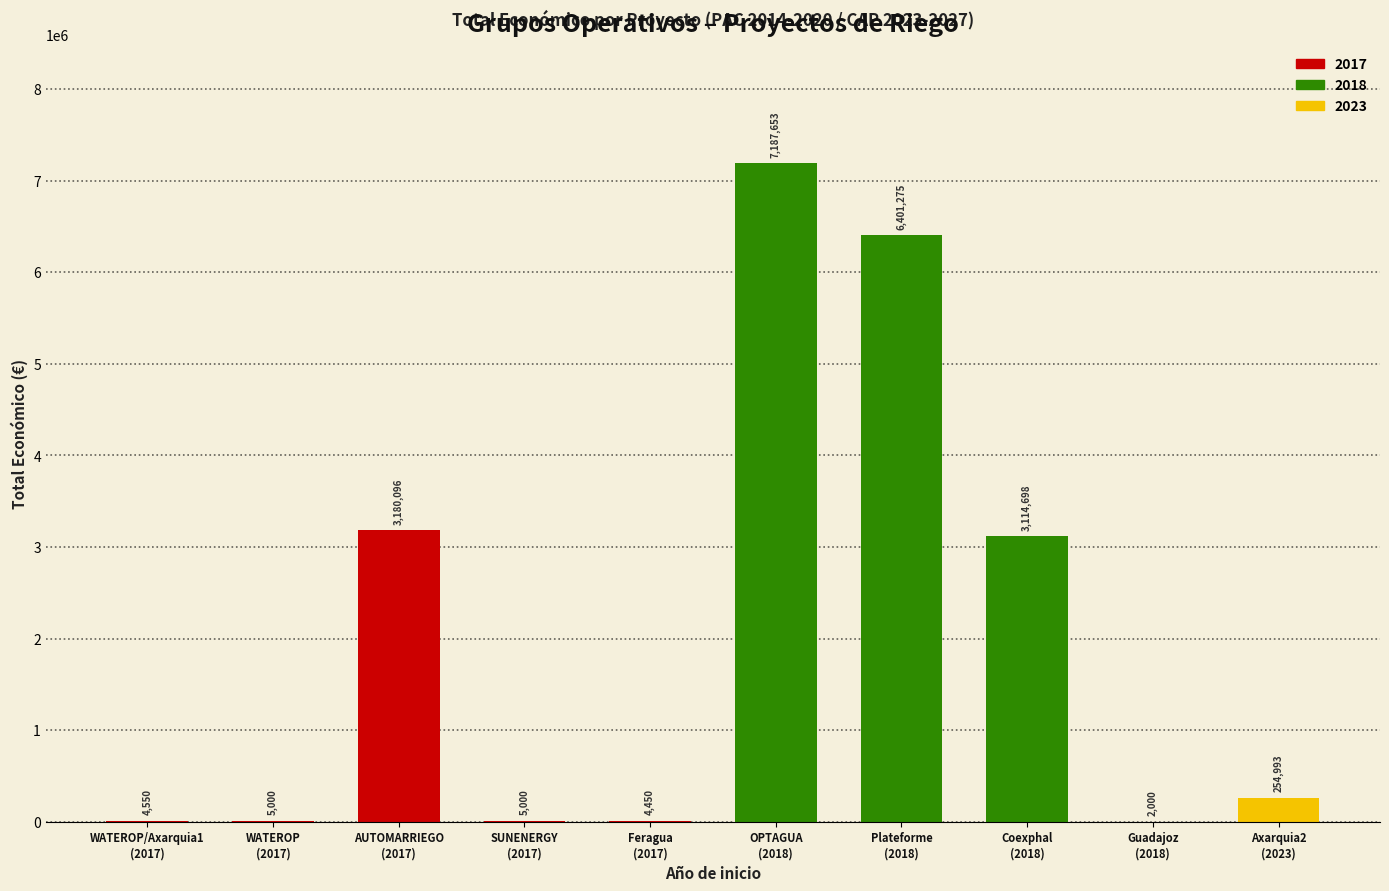

Which has a higher value, 2017 or 2018?

2018